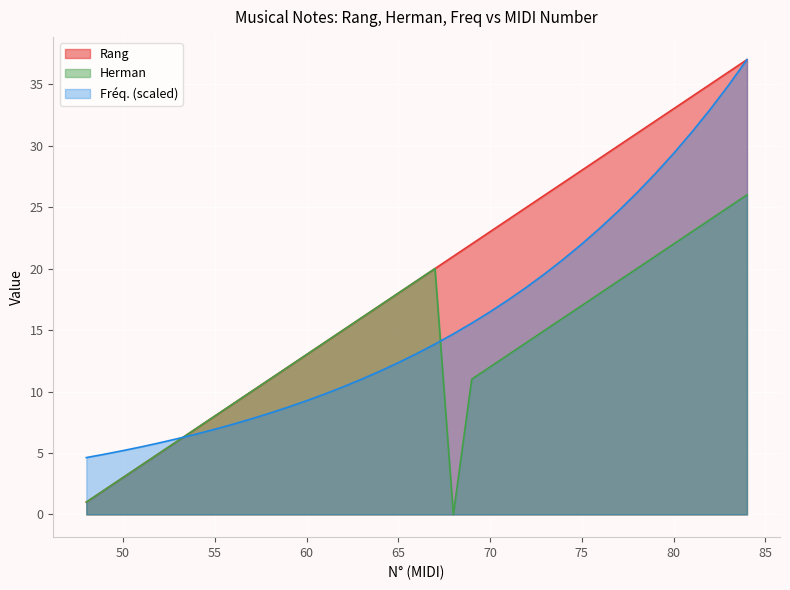

Reading right to left, list all the values displayed in this chart.

Rang: 84=37.0	83=36.0	82=35.0	81=34.0	80=33.0	79=32.0	78=31.0	77=30.0	76=29.0	75=28.0	74=27.0	73=26.0	72=25.0	71=24.0	70=23.0	69=22.0	68=21.0	67=20.0	66=19.0	65=18.0	64=17.0	63=16.0	62=15.0	61=14.0	60=13.0	59=12.0	58=11.0	57=10.0	56=9.0	55=8.0	54=7.0	53=6.0	52=5.0	51=4.0	50=3.0	49=2.0	48=1.0
Herman: 84=26.0	83=25.0	82=24.0	81=23.0	80=22.0	79=21.0	78=20.0	77=19.0	76=18.0	75=17.0	74=16.0	73=15.0	72=14.0	71=13.0	70=12.0	69=11.0	68=0.0	67=20.0	66=19.0	65=18.0	64=17.0	63=16.0	62=15.0	61=14.0	60=13.0	59=12.0	58=11.0	57=10.0	56=9.0	55=8.0	54=7.0	53=6.0	52=5.0	51=4.0	50=3.0	49=2.0	48=1.0
Freq: 84=37.0	83=34.9	82=33.0	81=31.1	80=29.4	79=27.7	78=26.2	77=24.7	76=23.3	75=22.0	74=20.8	73=19.6	72=18.5	71=17.5	70=16.5	69=15.6	68=14.7	67=13.9	66=13.1	65=12.3	64=11.7	63=11.0	62=10.4	61=9.8	60=9.2	59=8.7	58=8.2	57=7.8	56=7.3	55=6.9	54=6.5	53=6.2	52=5.8	51=5.5	50=5.2	49=4.9	48=4.6